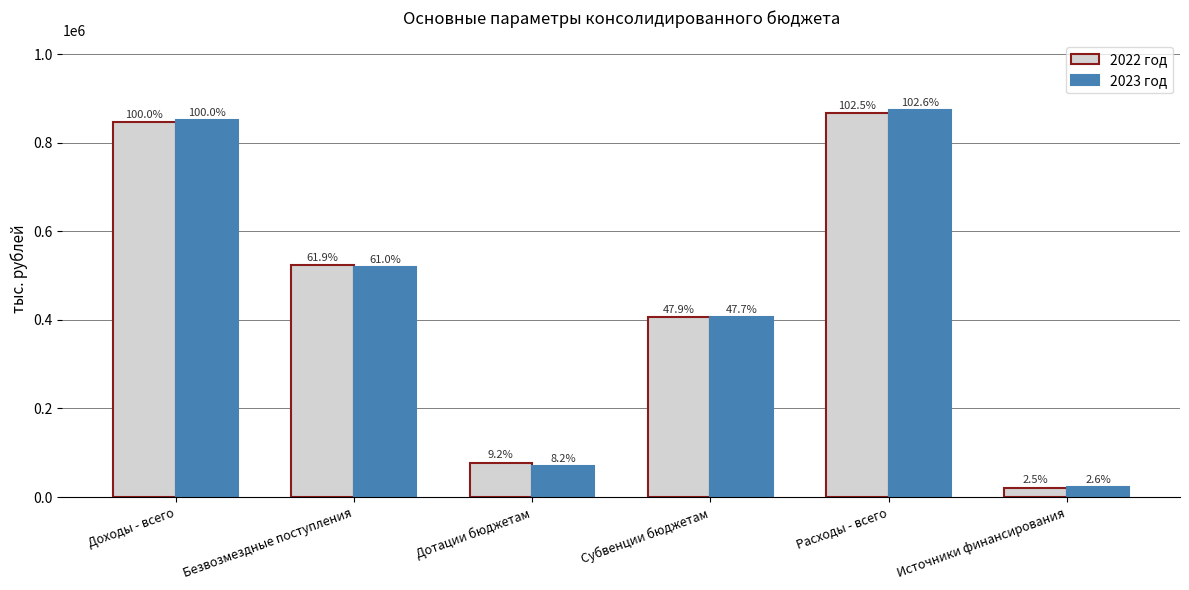

Which label corresponds to the largest value in the chart?

Расходы - всего